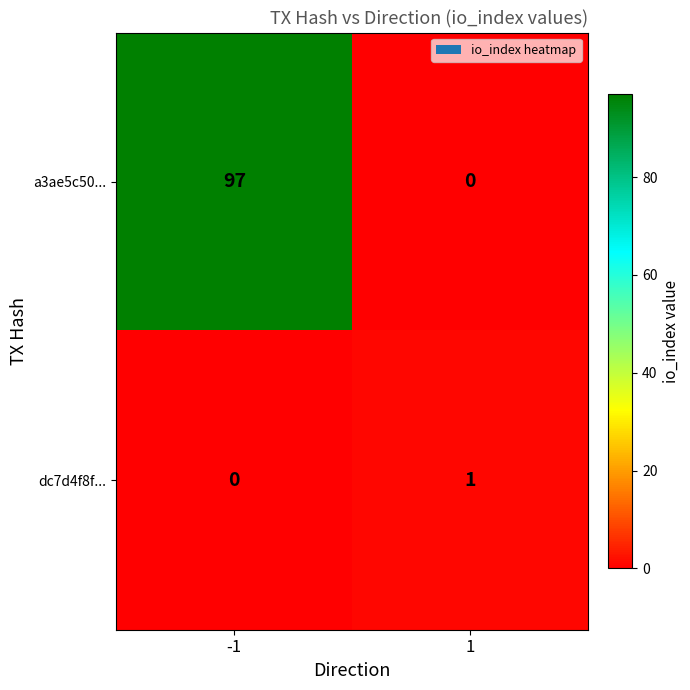

What is the sum of the a3ae5c50... values at -1 and 1?

97